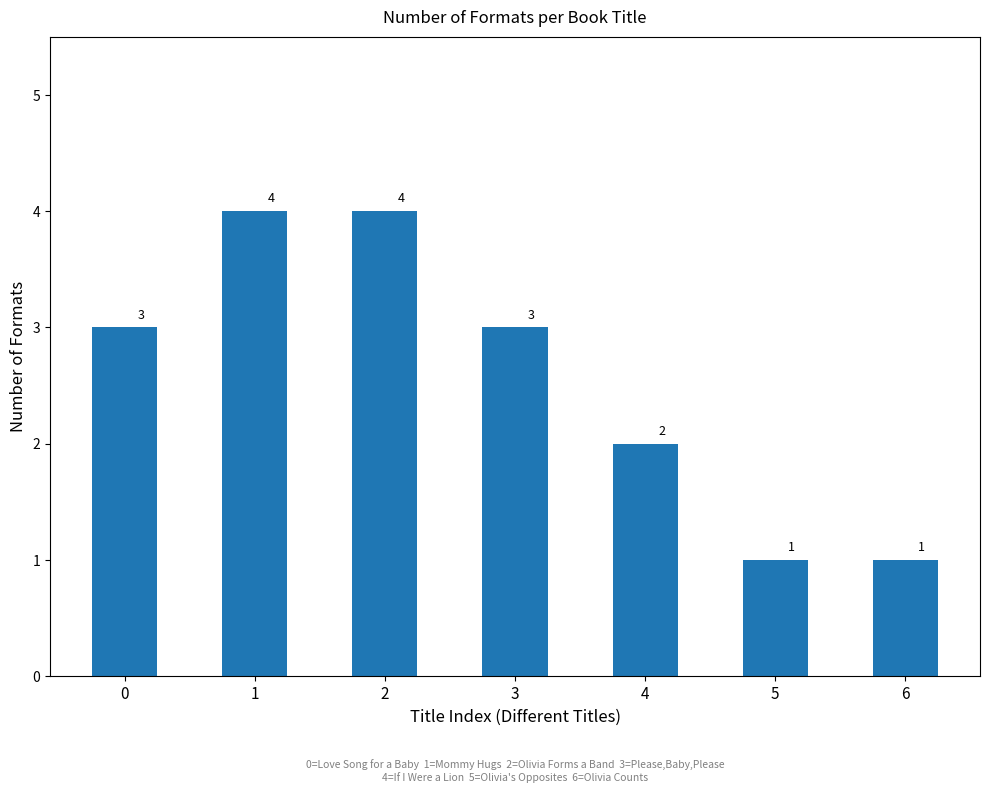

Reading left to right, list all the values displayed in this chart.

3	4	4	3	2	1	1